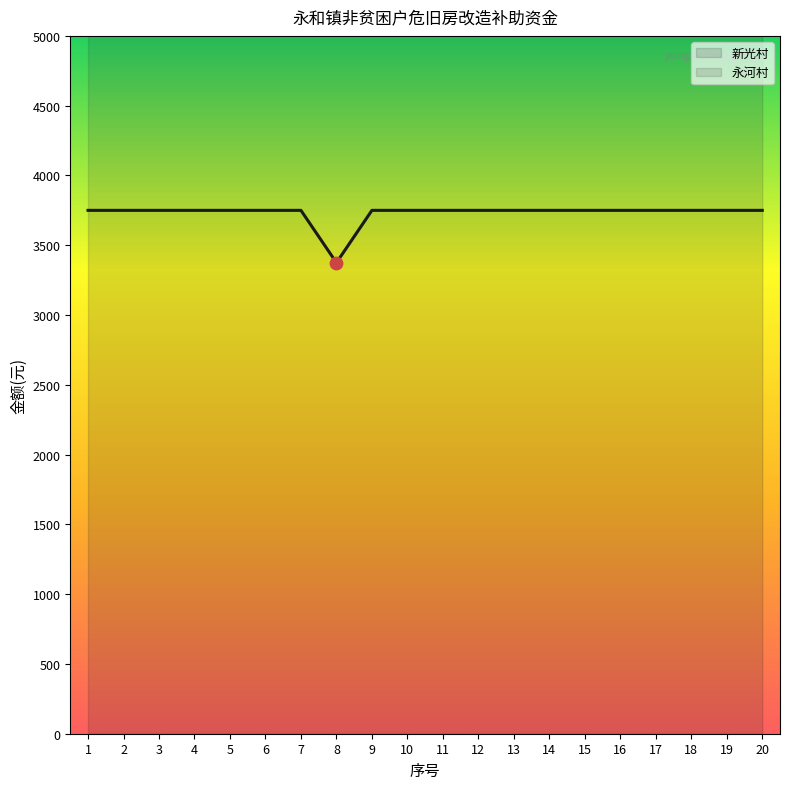

Between 9 and 10, which is larger?

9